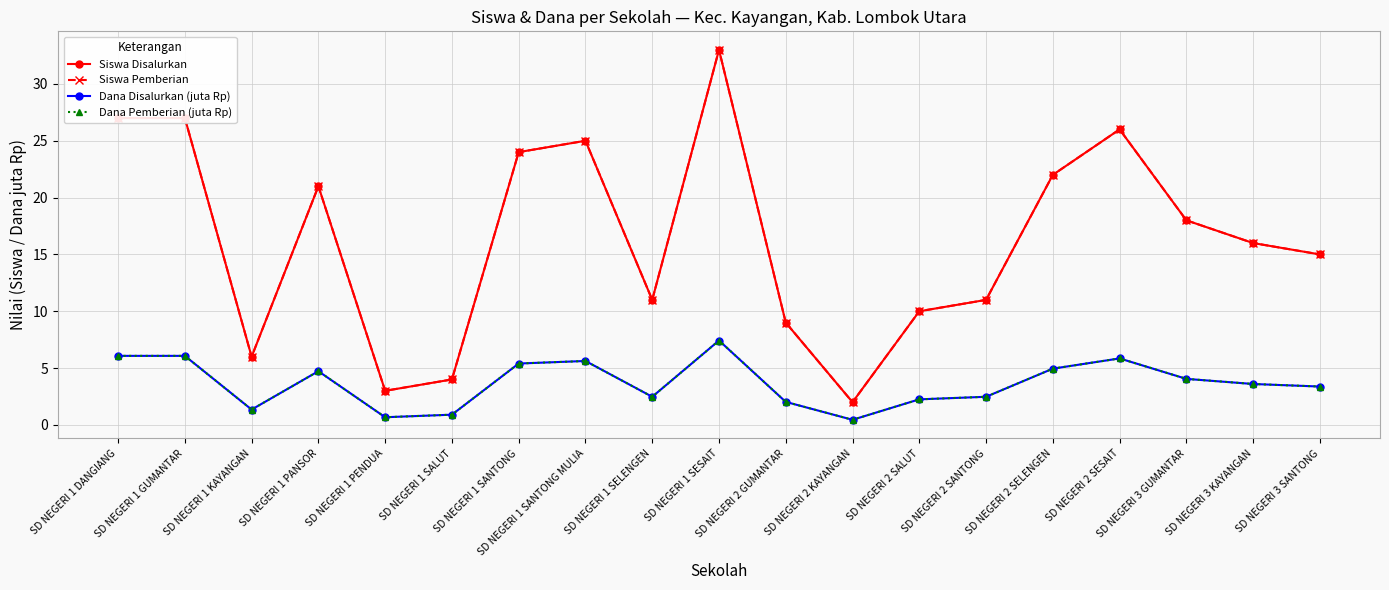

At which label is Dana Disalurkan (juta Rp) closest to 3?

SD NEGERI 3 SANTONG